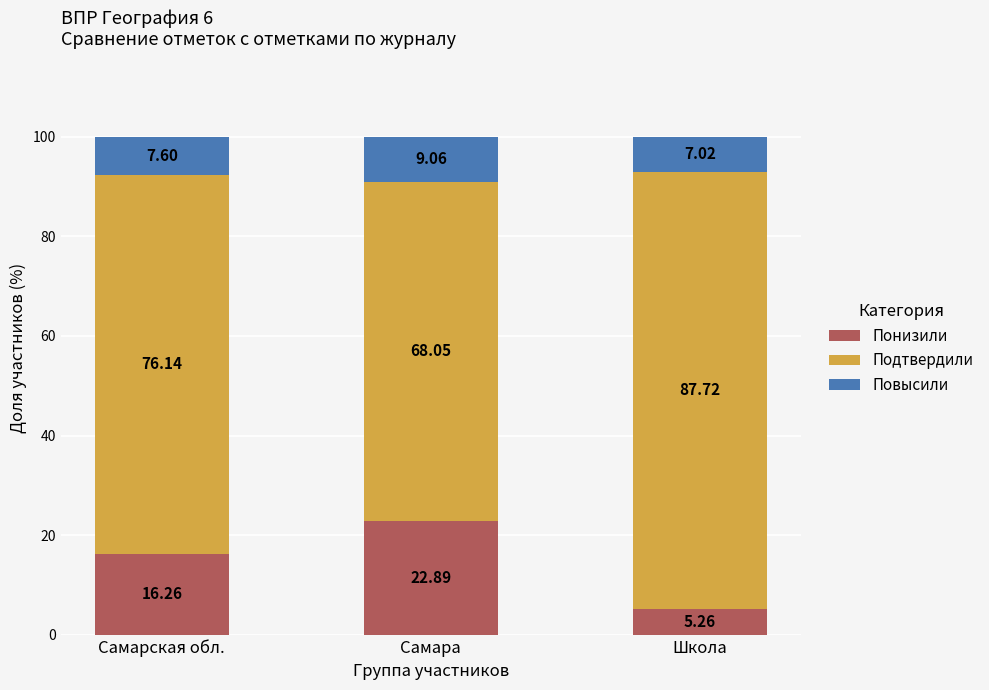

What is the difference between the Понизили values at Самара and Самарская обл.?

6.6